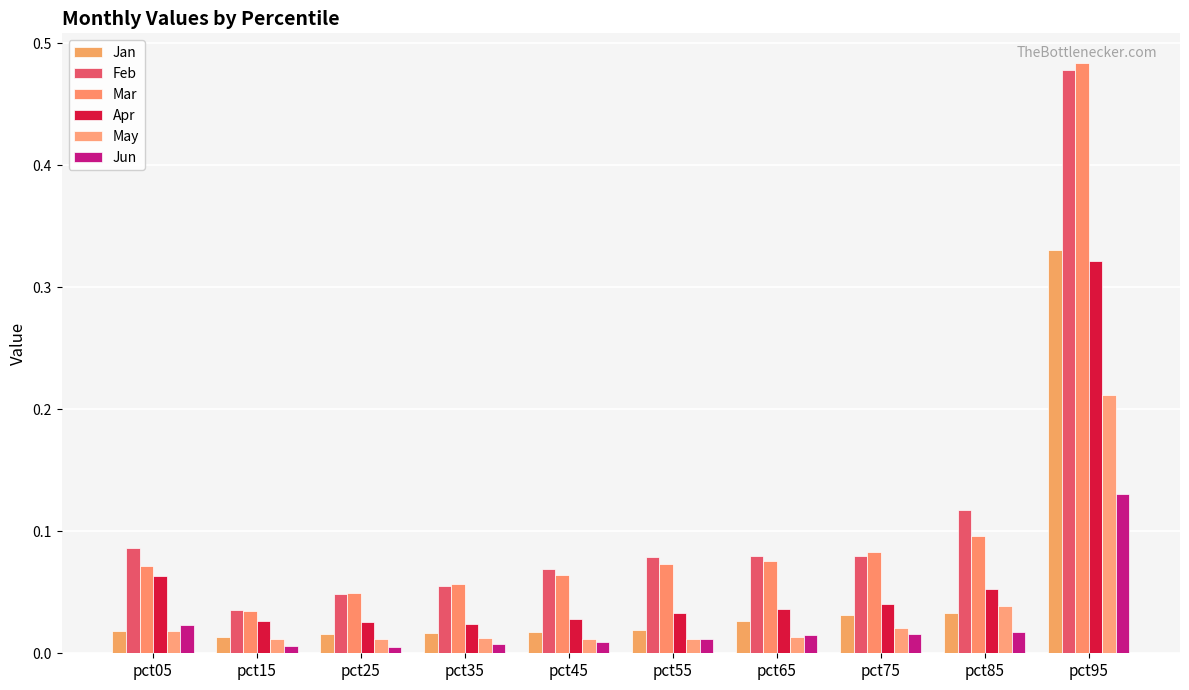

How many categories are shown in the chart?

10